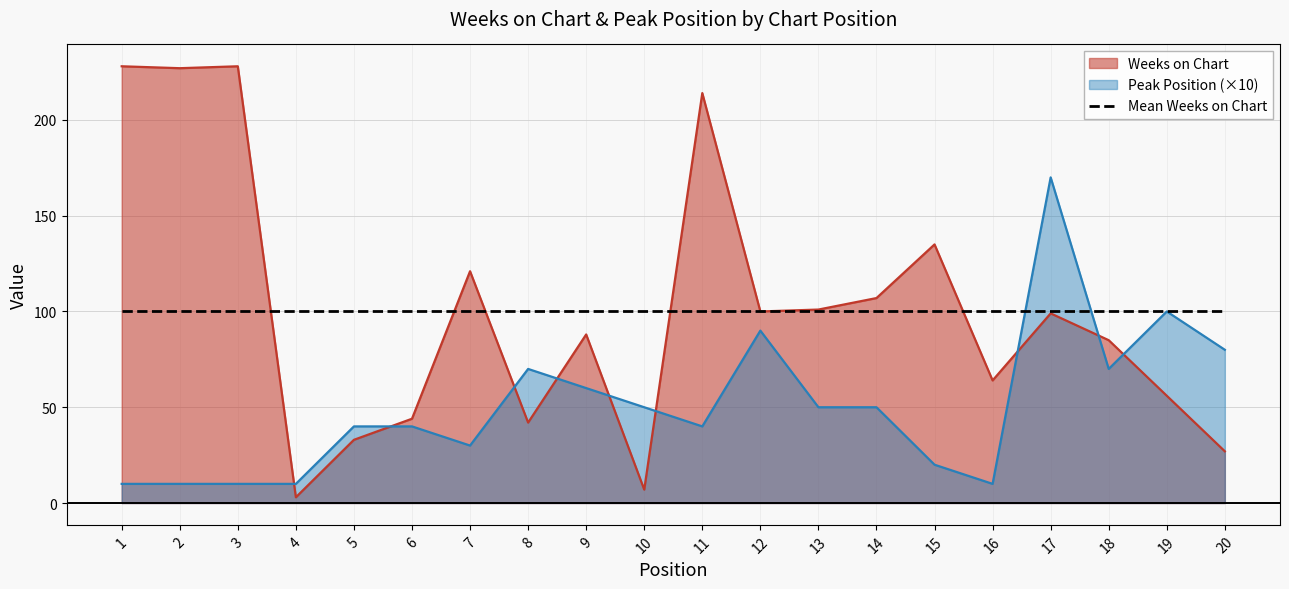

What is the maximum value shown in the chart?

228